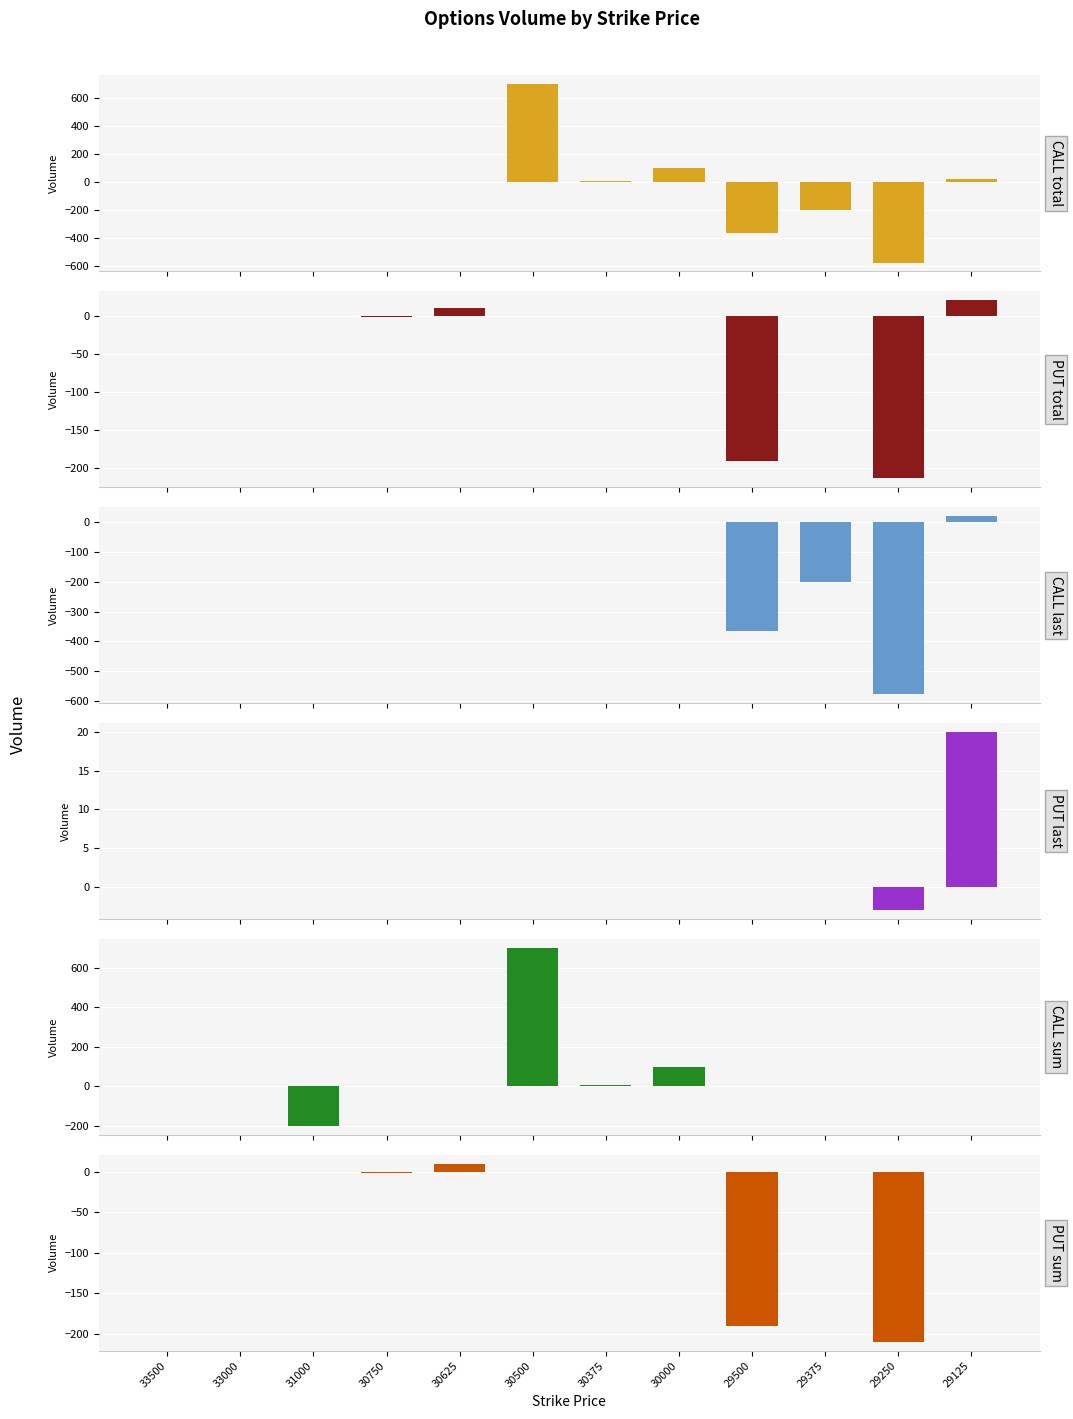

Which category has the lowest value in the PUT sum series?

29250